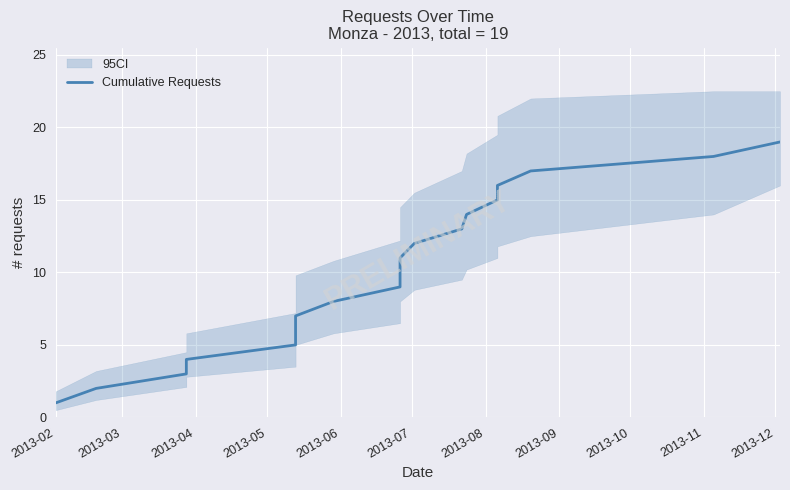

What is the value of the 10th point from the left?

10